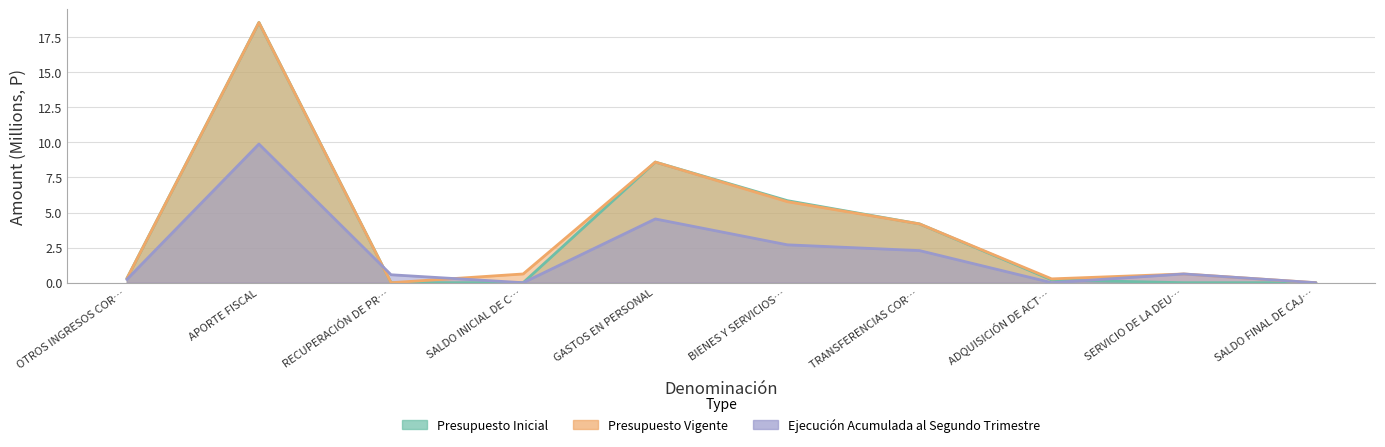

Between GASTOS EN PERSONAL and SALDO INICIAL DE C…, which is larger?

GASTOS EN PERSONAL